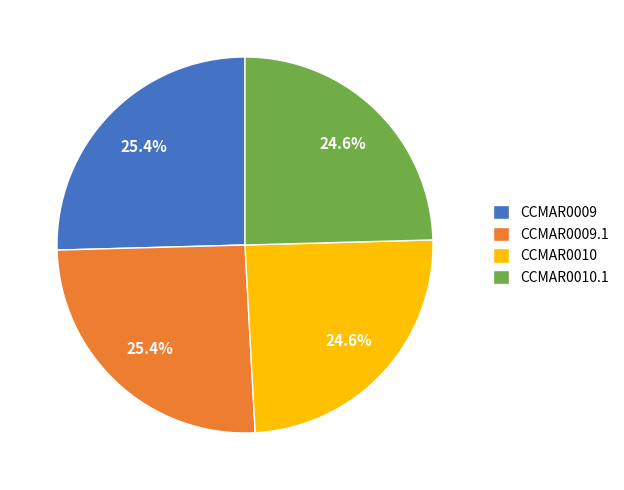

How much of the chart is everything except CCMAR0010.1?

75.4%